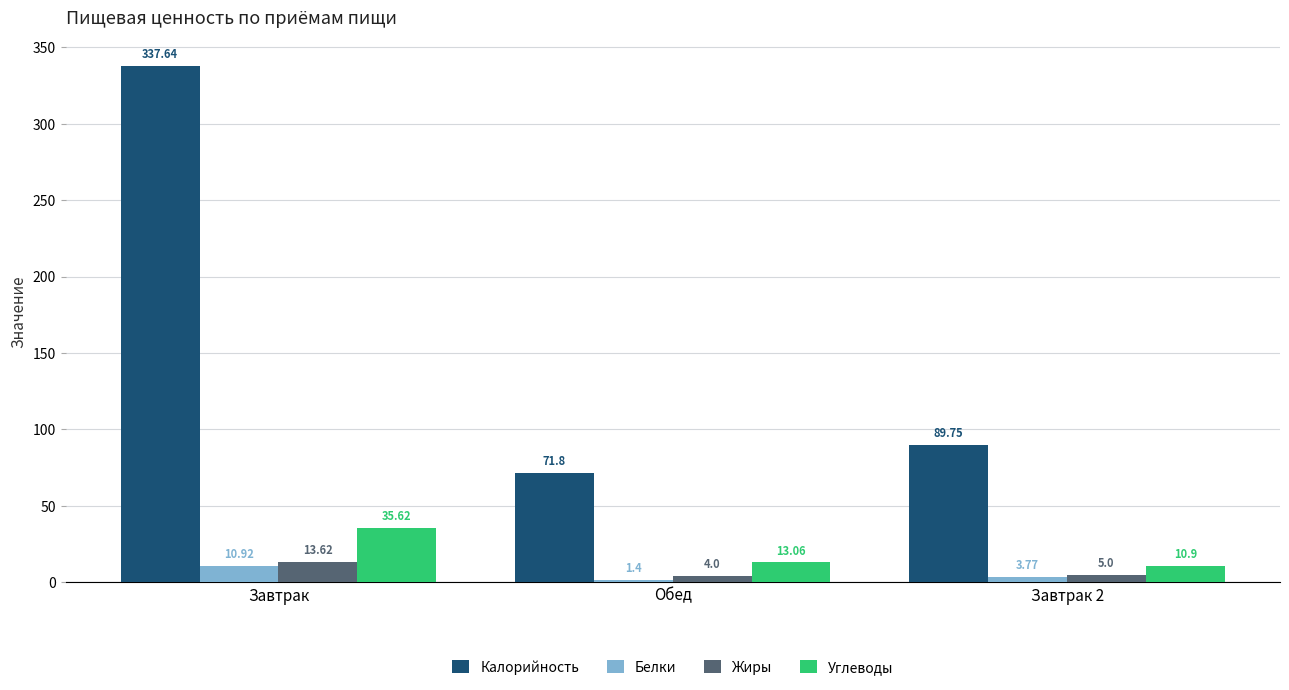

What position from the right is Завтрак 2?

1